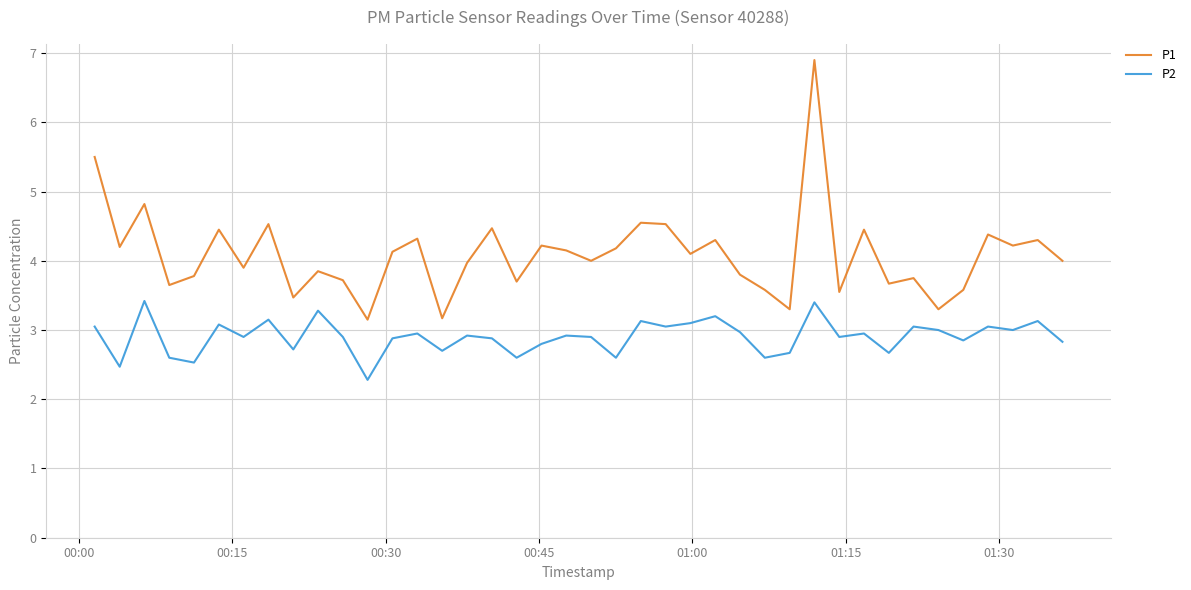

True or false: P2 and P1 cross at least once.

False